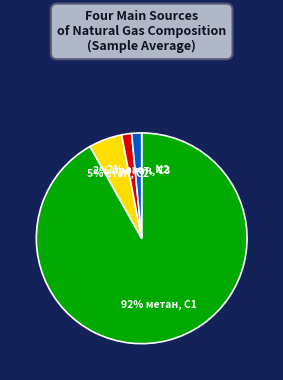

To the nearest percent, what is the average slice percentage?

25%